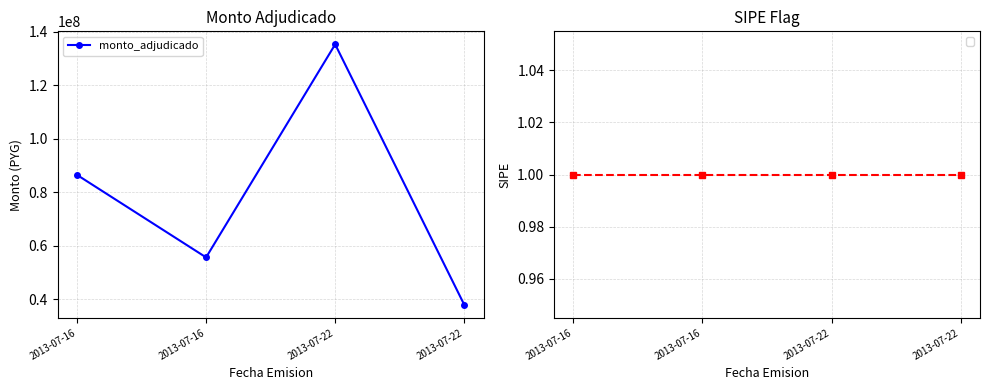

Where does the data first go above 86527146?

2013-07-22